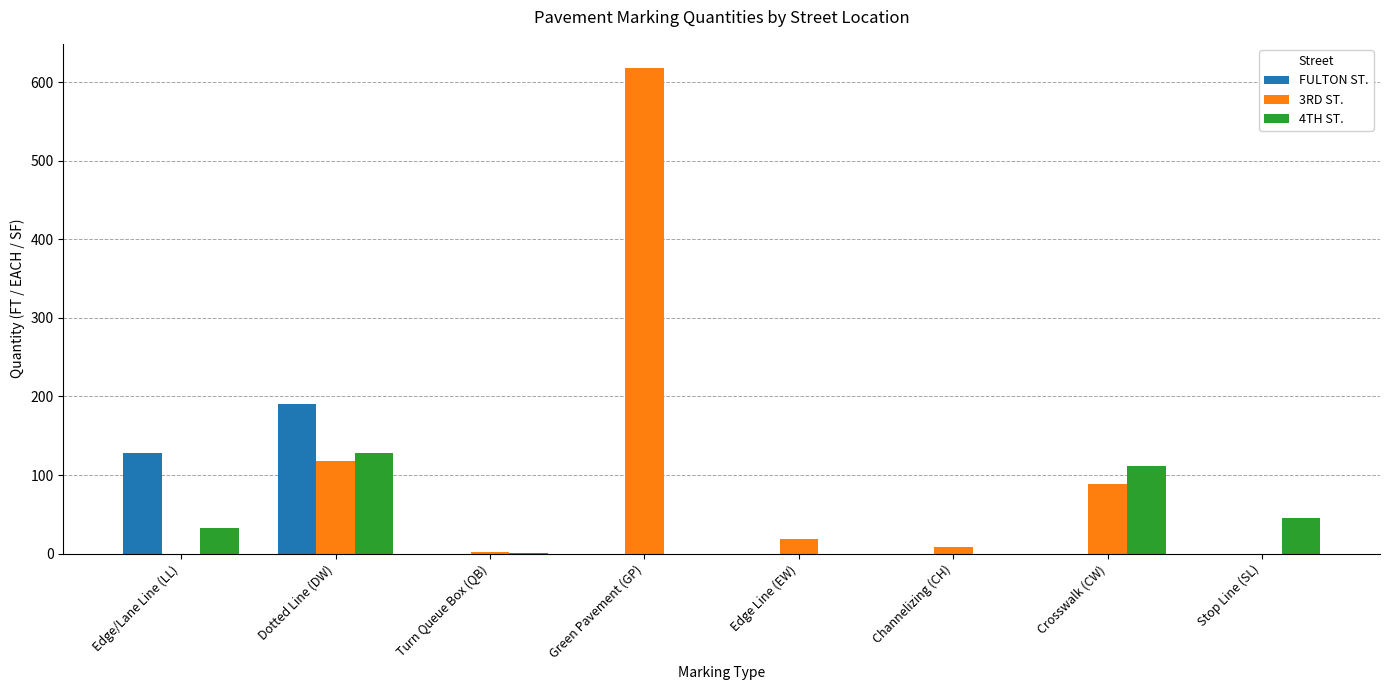

What are all the series names shown in the legend?

FULTON ST., 3RD ST., 4TH ST.